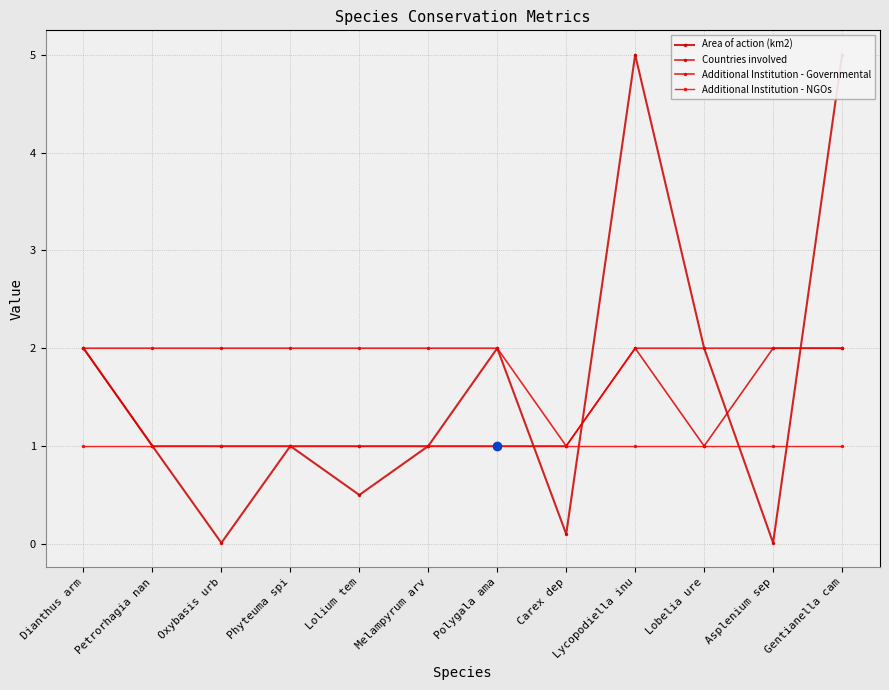

Reading left to right, transcribe all the data shown in this chart.

Area of action (km2): 2.0	1.0	0.0	1.0	0.5	1.0	2.0	0.1	5.0	2.0	0.0	5.0
Countries involved: 2.0	1.0	1.0	1.0	1.0	1.0	1.0	1.0	2.0	1.0	2.0	2.0
Additional Institution - Governmental: 2.0	2.0	2.0	2.0	2.0	2.0	2.0	1.0	2.0	2.0	2.0	2.0
Additional Institution - NGOs: 1.0	1.0	1.0	1.0	1.0	1.0	1.0	1.0	1.0	1.0	1.0	1.0